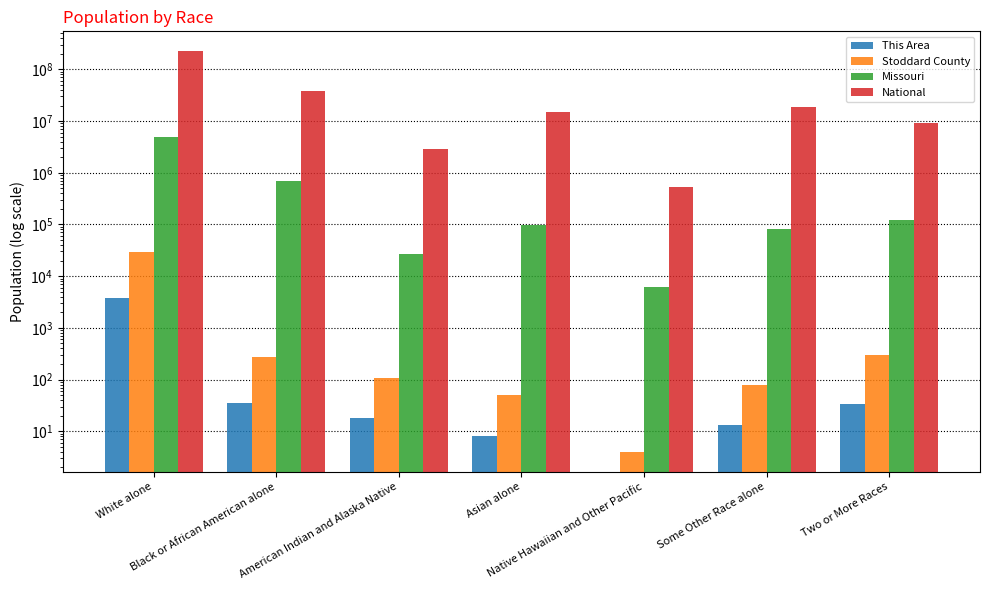

Which category has the highest value across all series?

White alone